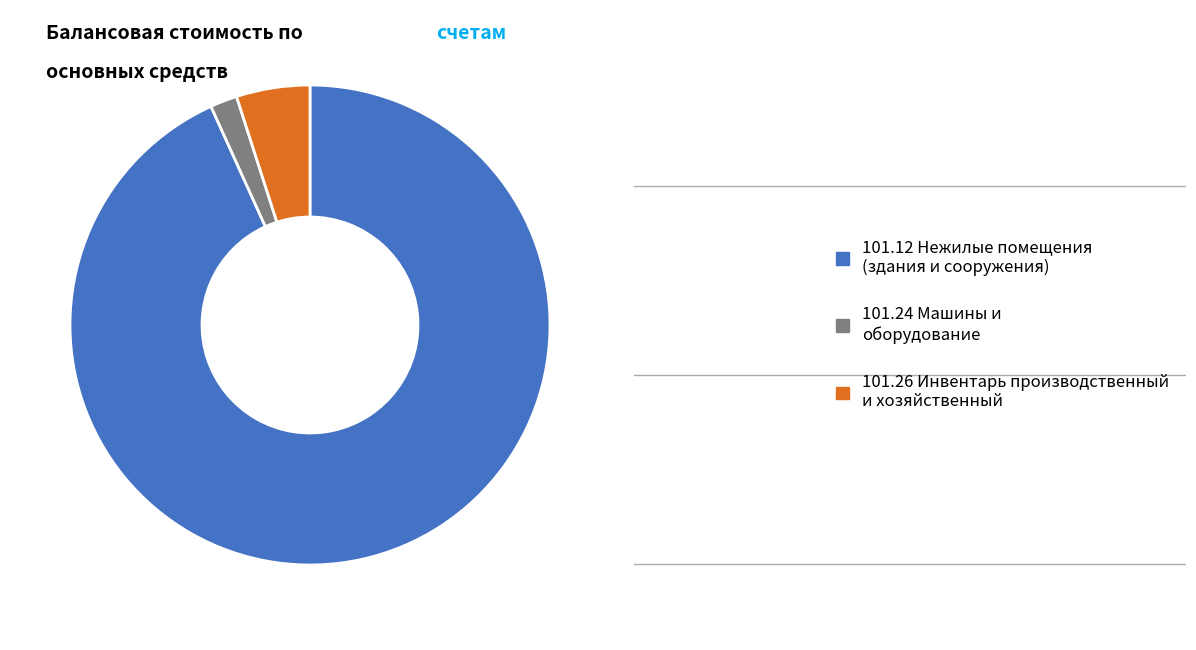

Which has a higher value, 101.12 Нежилые помещения (здания и сооружения) or 101.26 Инвентарь производственный и хозяйственный?

101.12 Нежилые помещения (здания и сооружения)